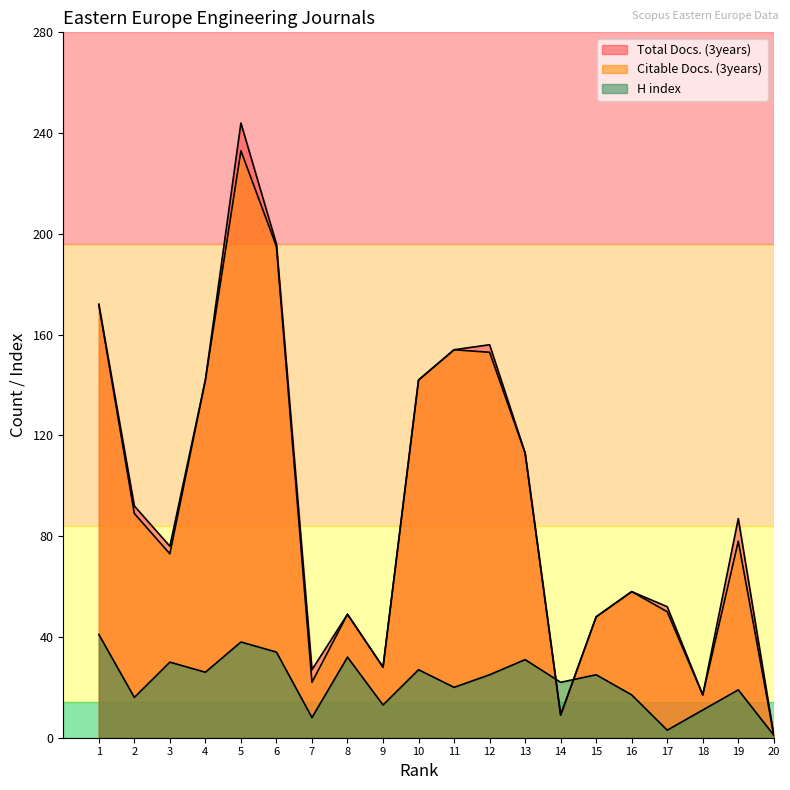

How many lines are shown in the chart?

3